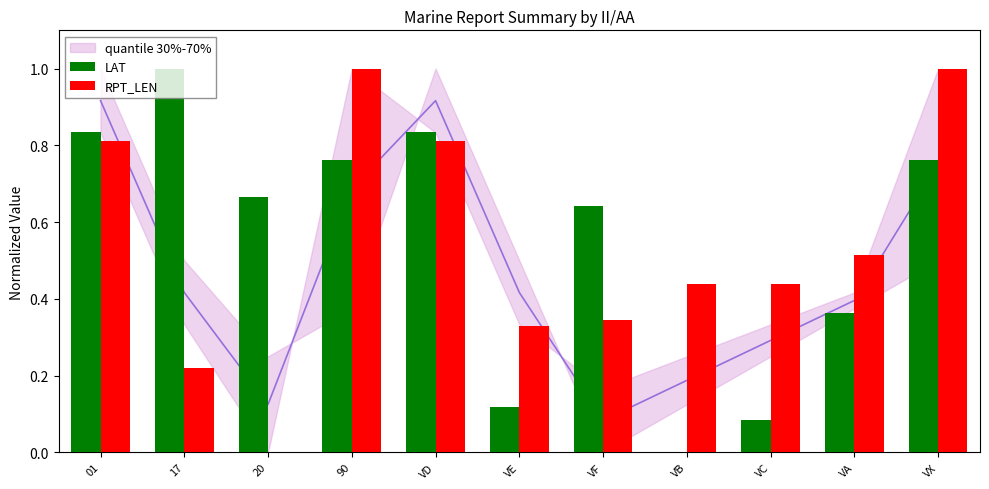

True or false: LAT has a value of 0.1 at VE.

True